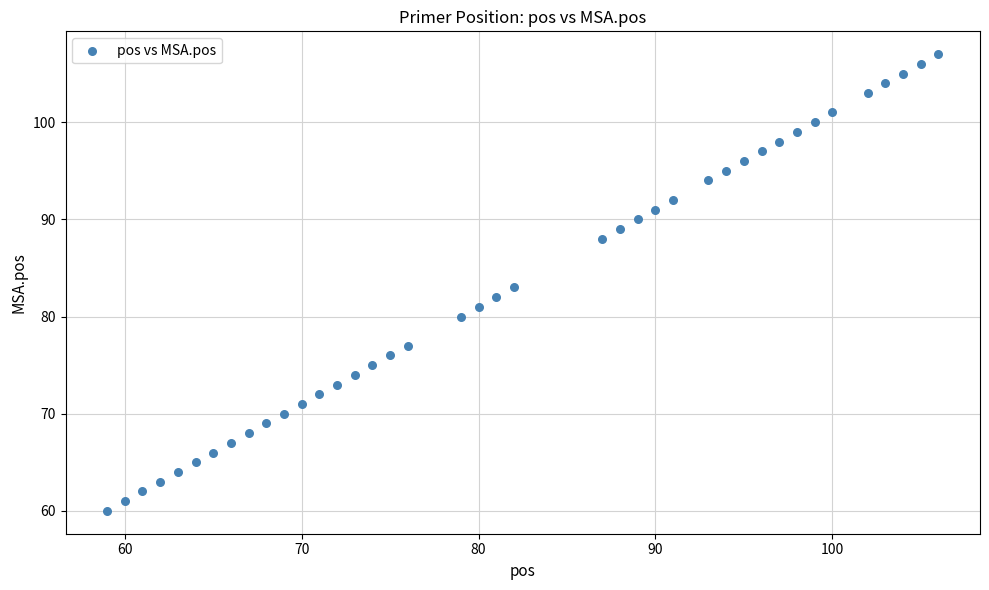

What is the range of X values (max minus min)?

47